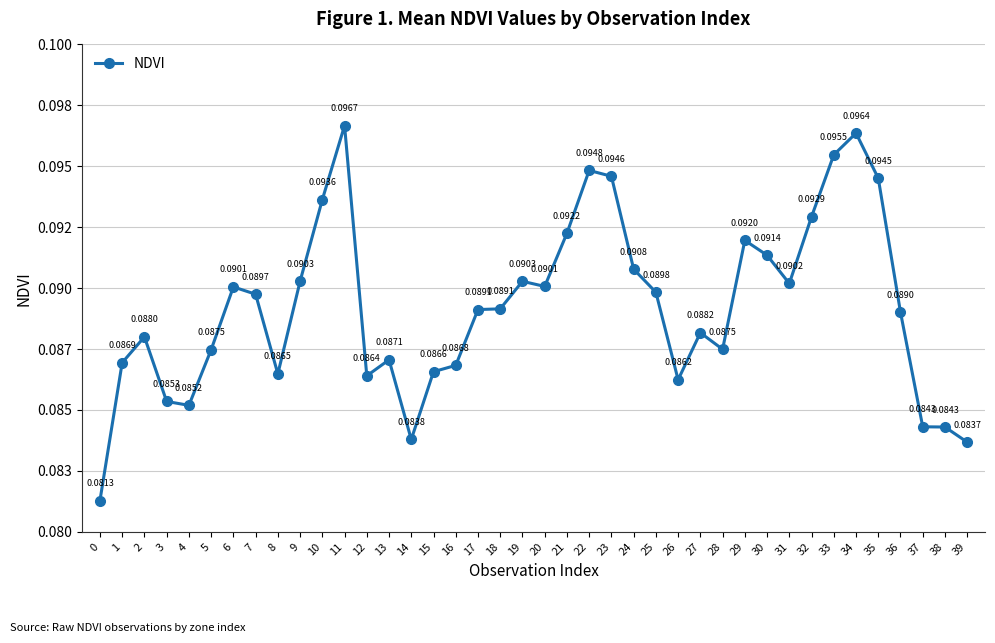

Does the chart display data point markers on the line(s)?

Yes